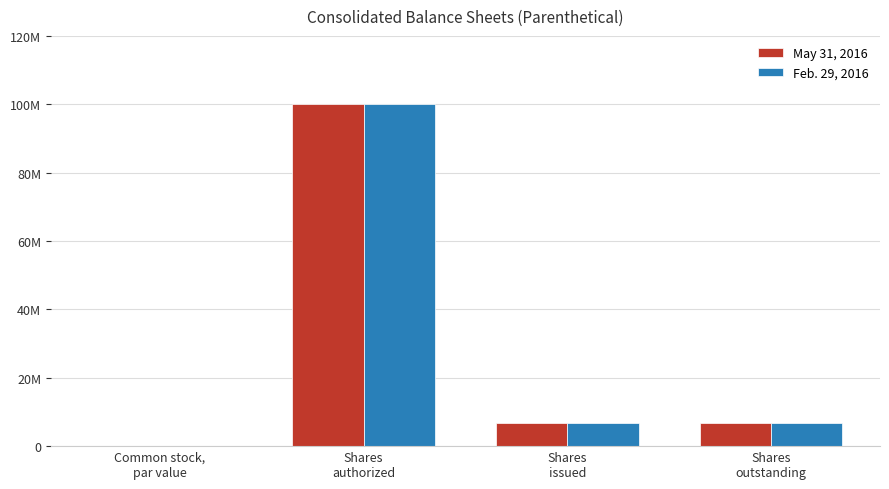

At Common stock,
par value, list the series in order from smallest to largest.

May 31, 2016, Feb. 29, 2016